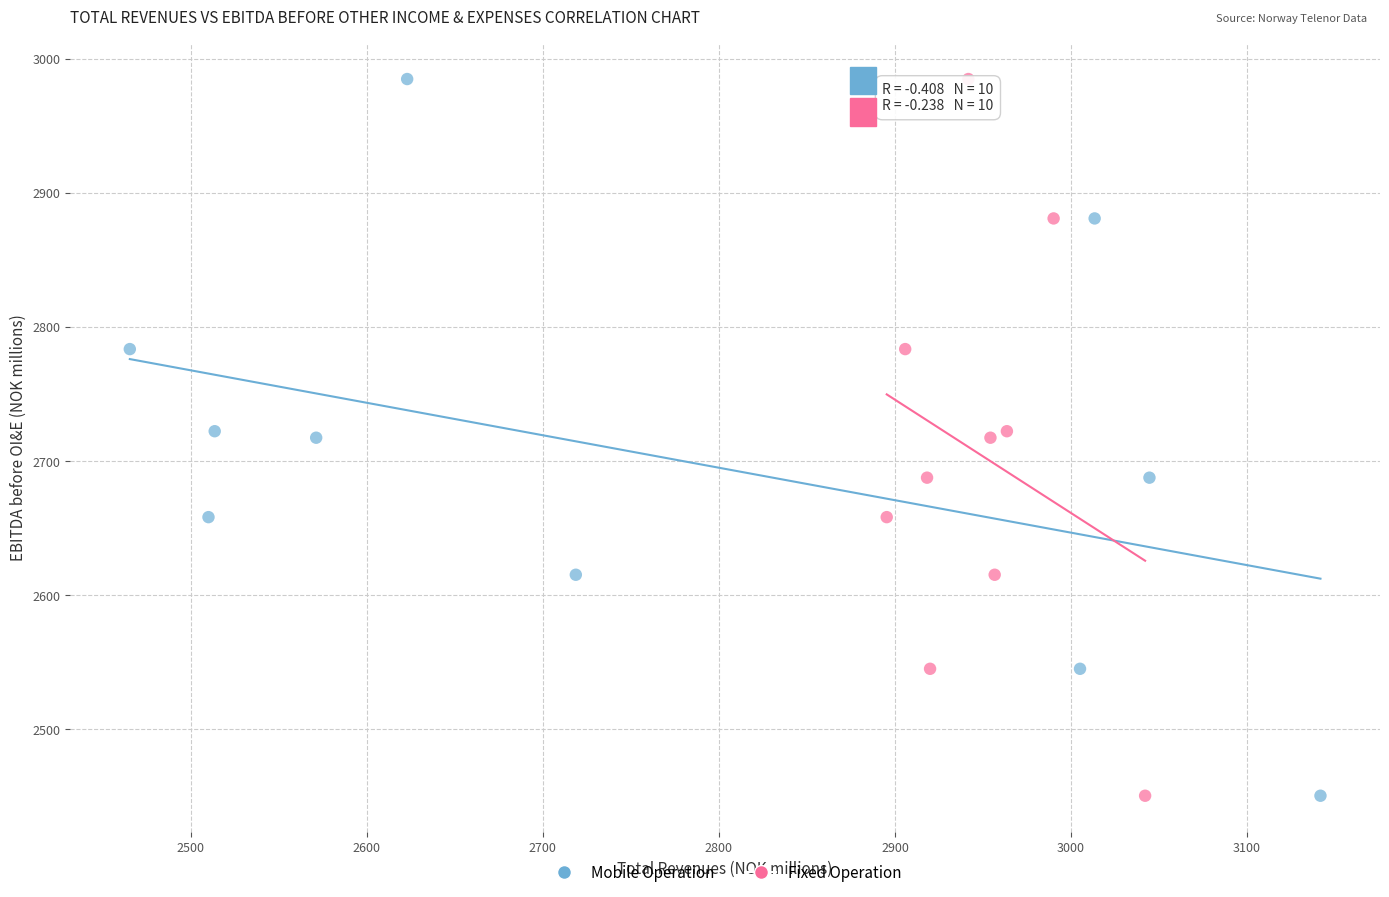

What are all the series names shown in the legend?

Mobile Operation, Fixed Operation